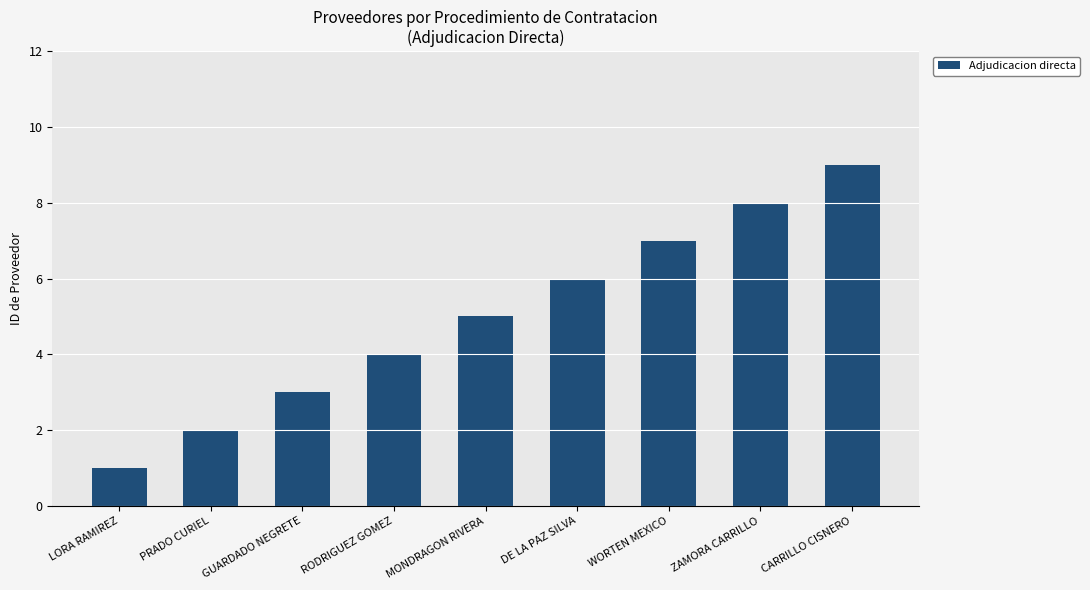

How many bars are there in total?

9